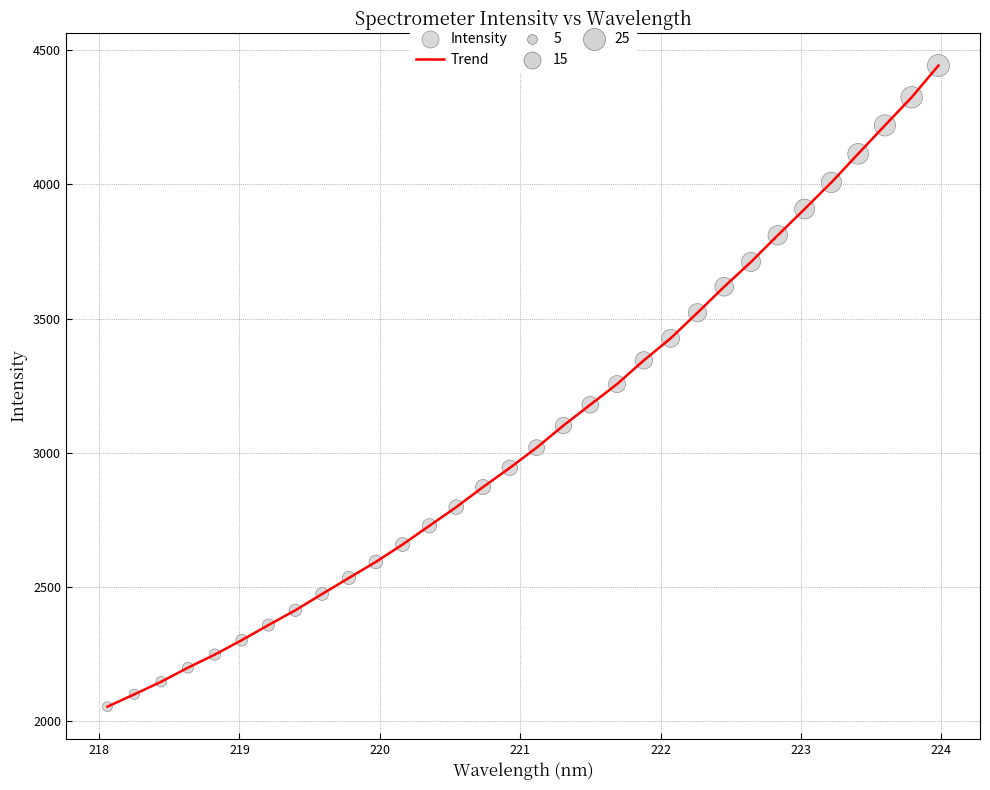

What is the difference between the maximum and minimum values?

2389.6